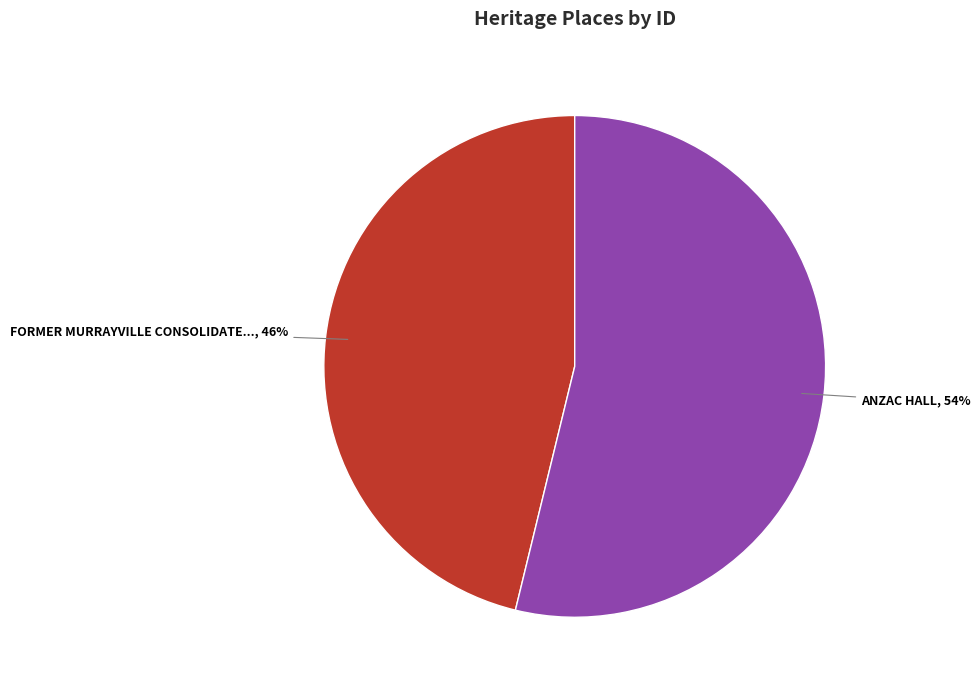

Is there any slice that represents more than half of the pie?

Yes